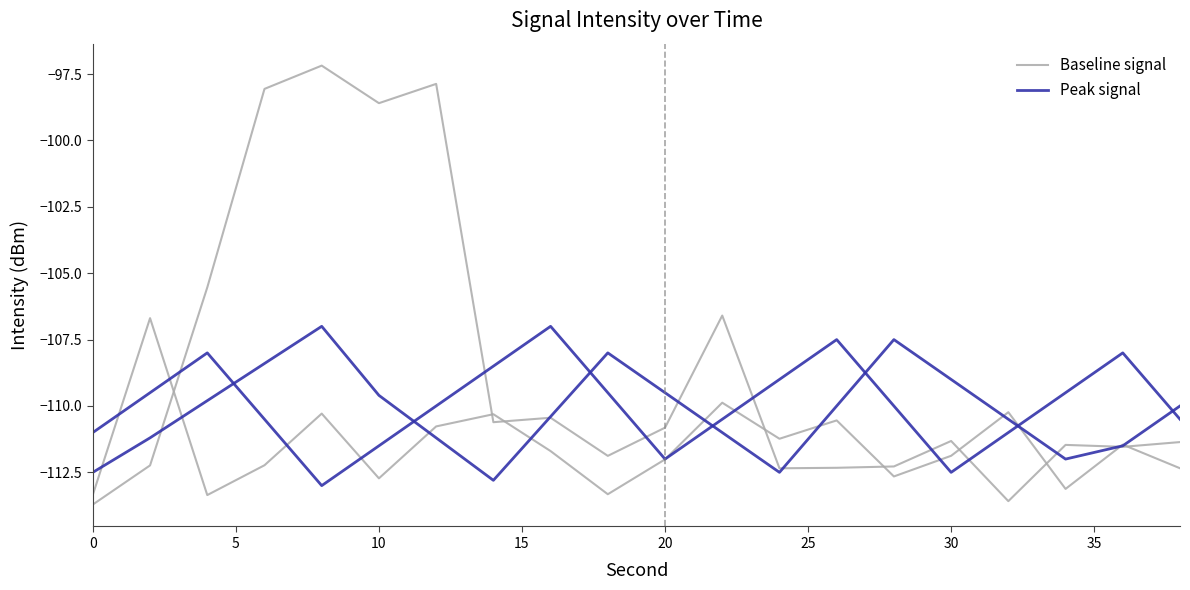

How many values in the Peak signal series exceed -110?

8